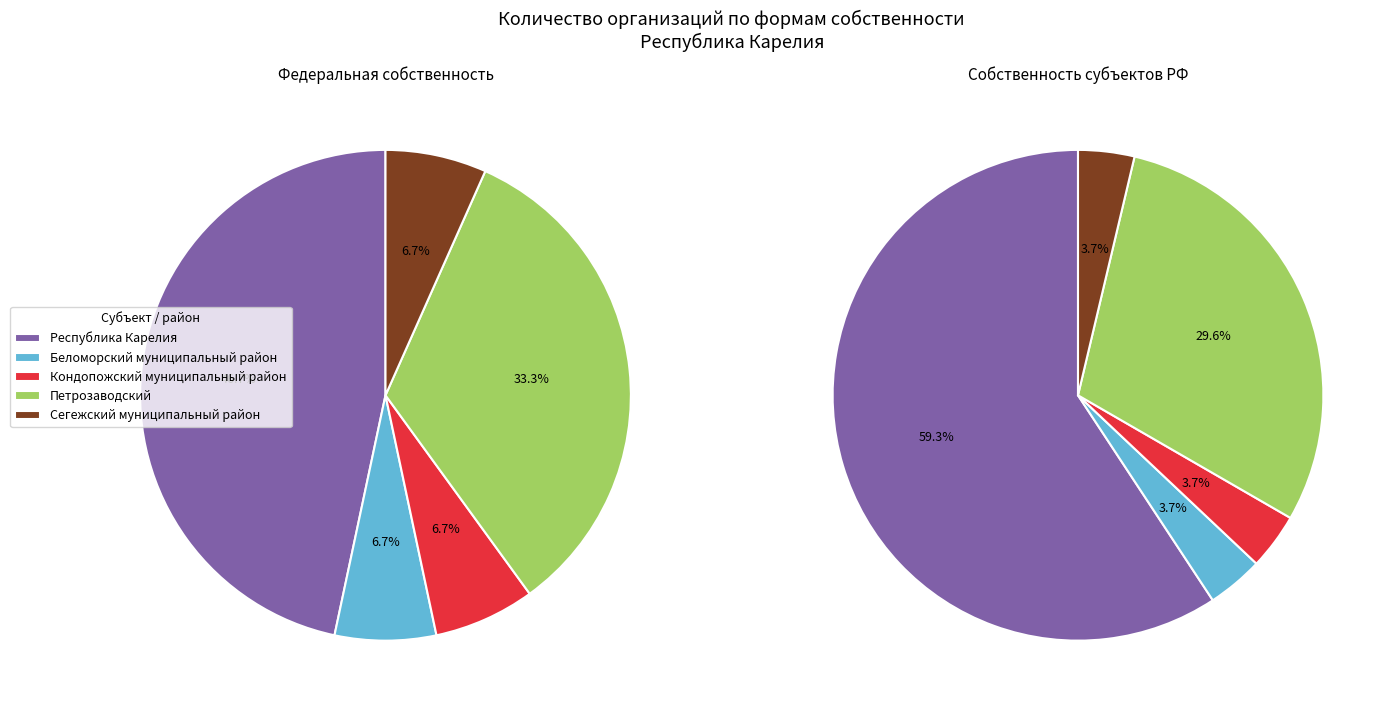

Which series has the widest spread of values?

субъектов Российской Федерации